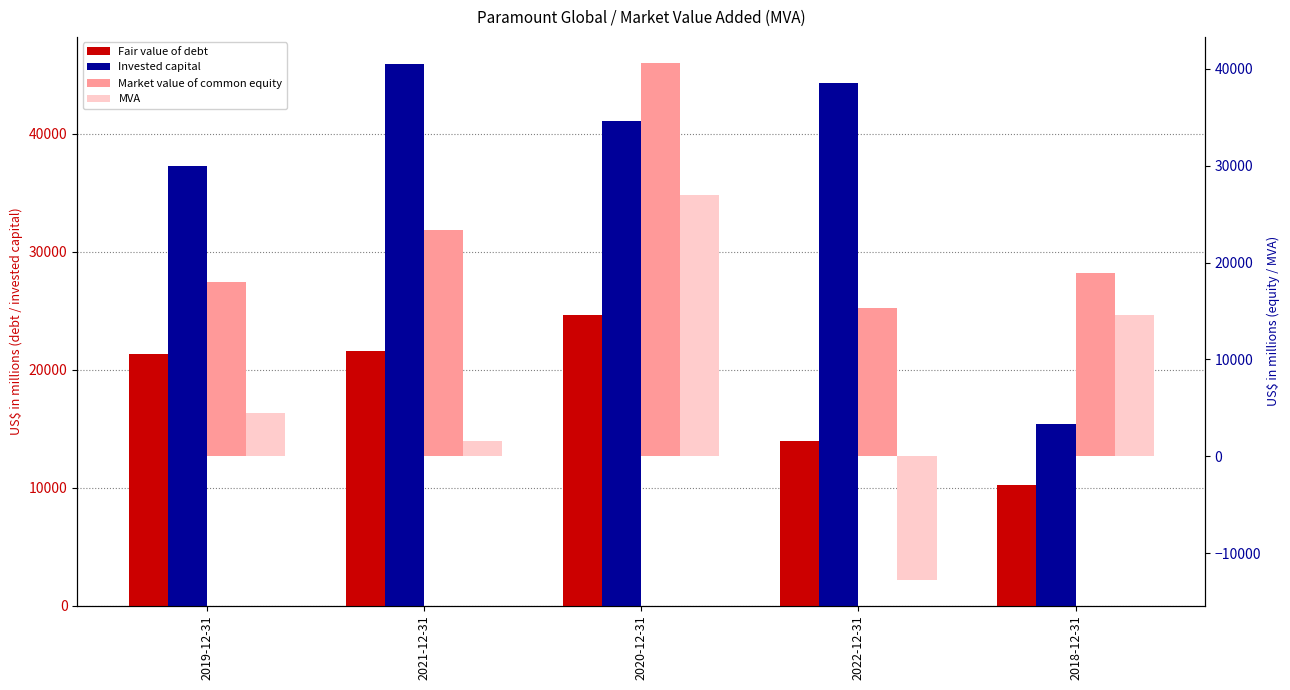

Rank the series at 2018-12-31 from lowest to highest value.

Fair value of debt, MVA, Invested capital, Market value of common equity